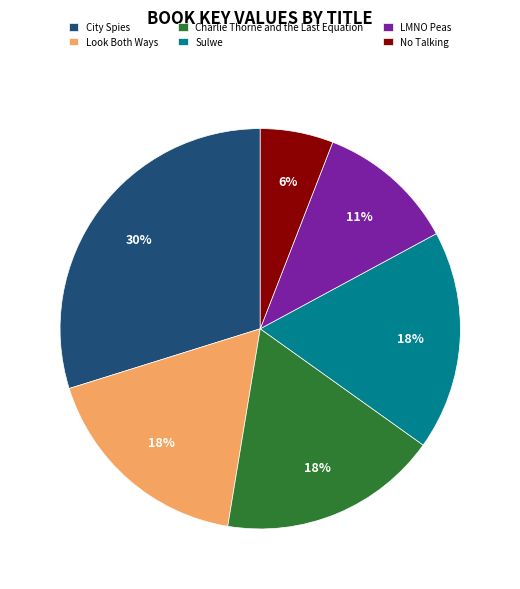

The Sulwe slice represents 18% of the pie. True or false?

True